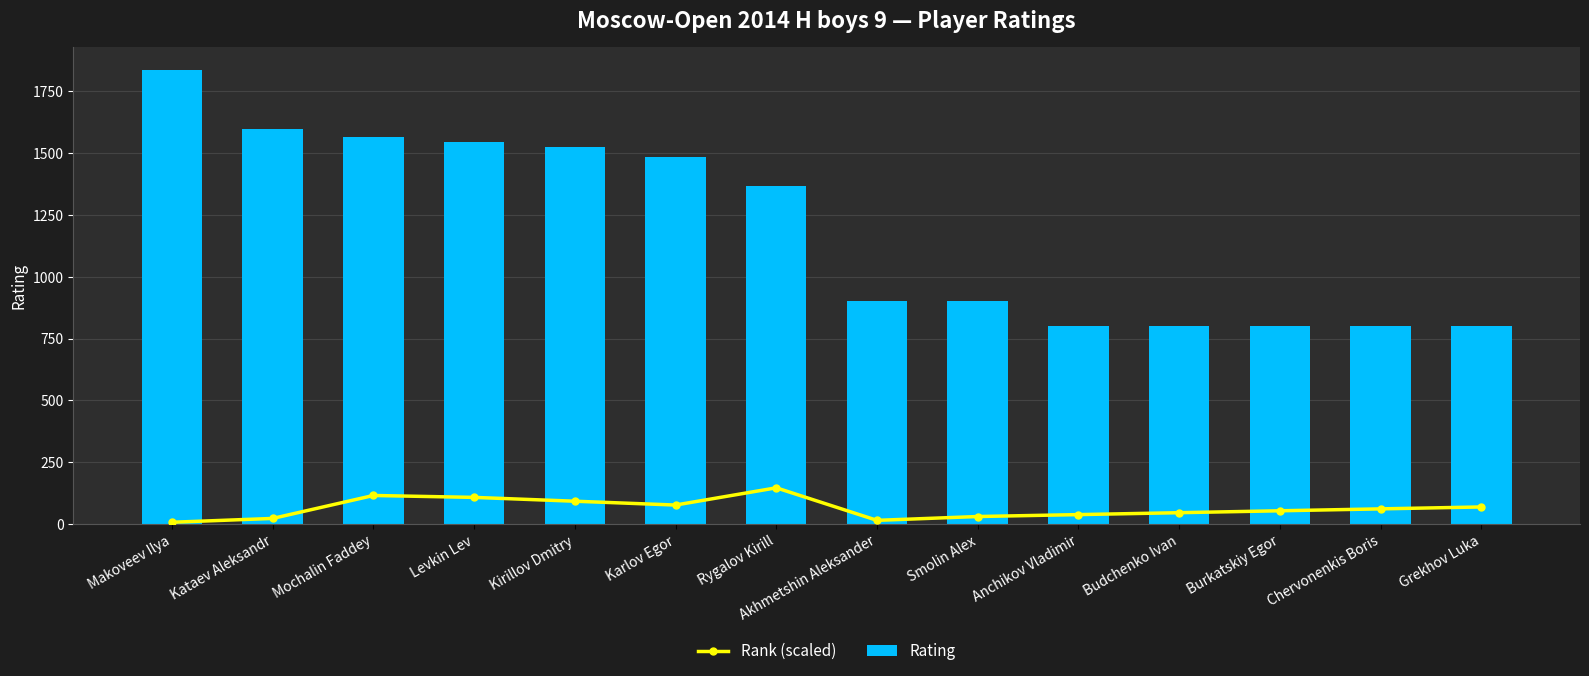

Count the number of data series in this chart.

2